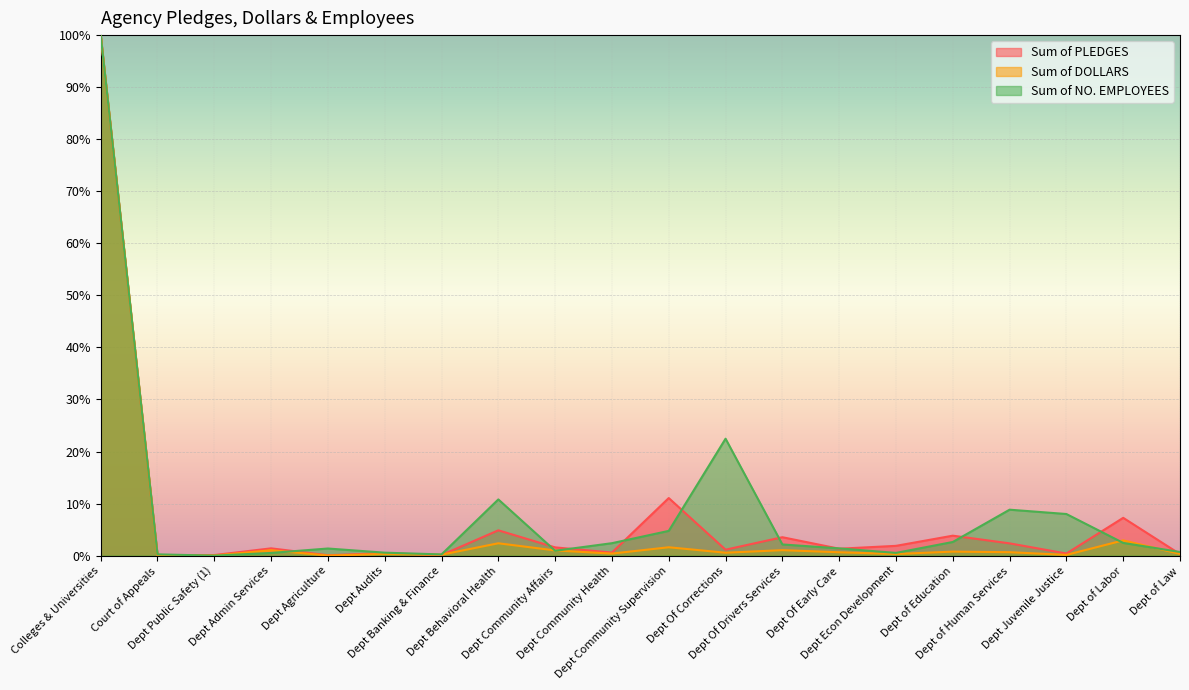

Is it true that Sum of PLEDGES equals 0.0 at Dept Agriculture?

False